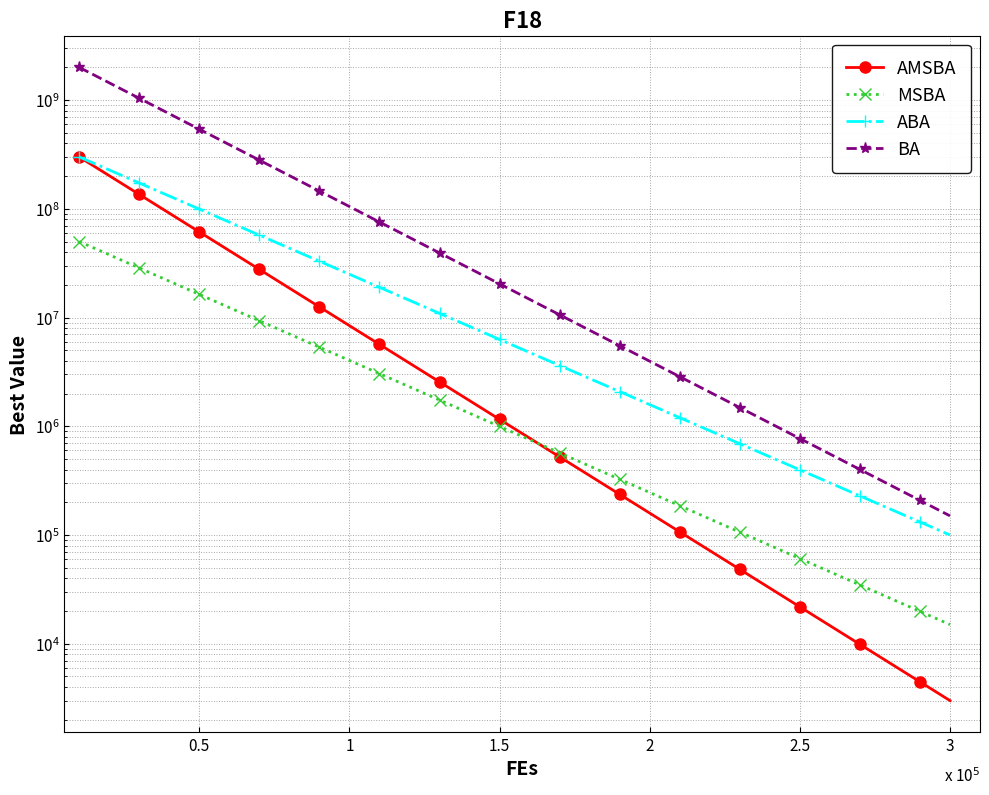

What is the spread (max minus min) of values at 1.5?

19406328.9